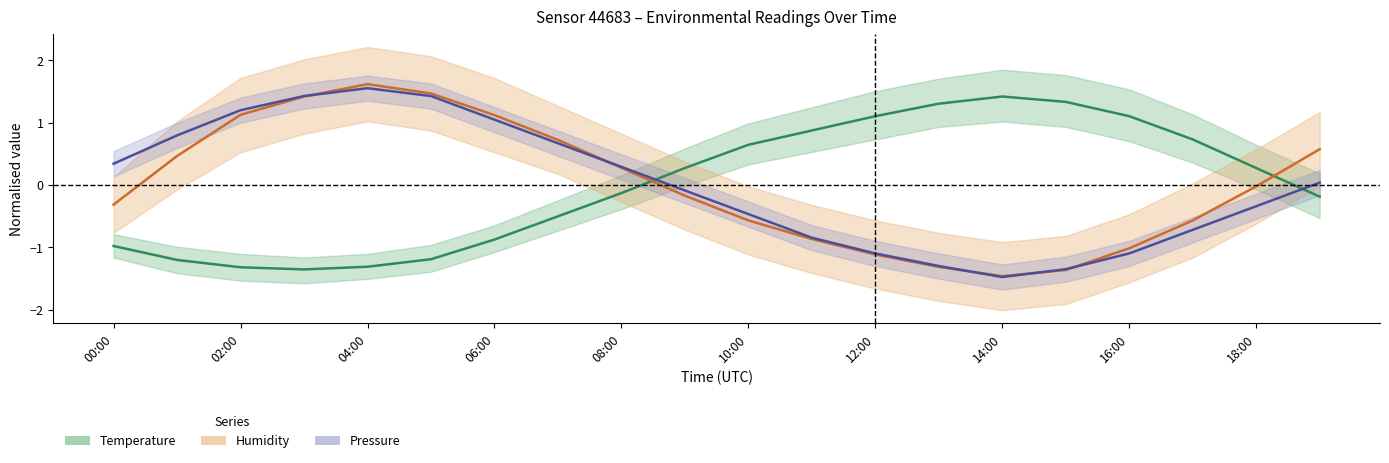

Does the chart display data point markers on the line(s)?

No